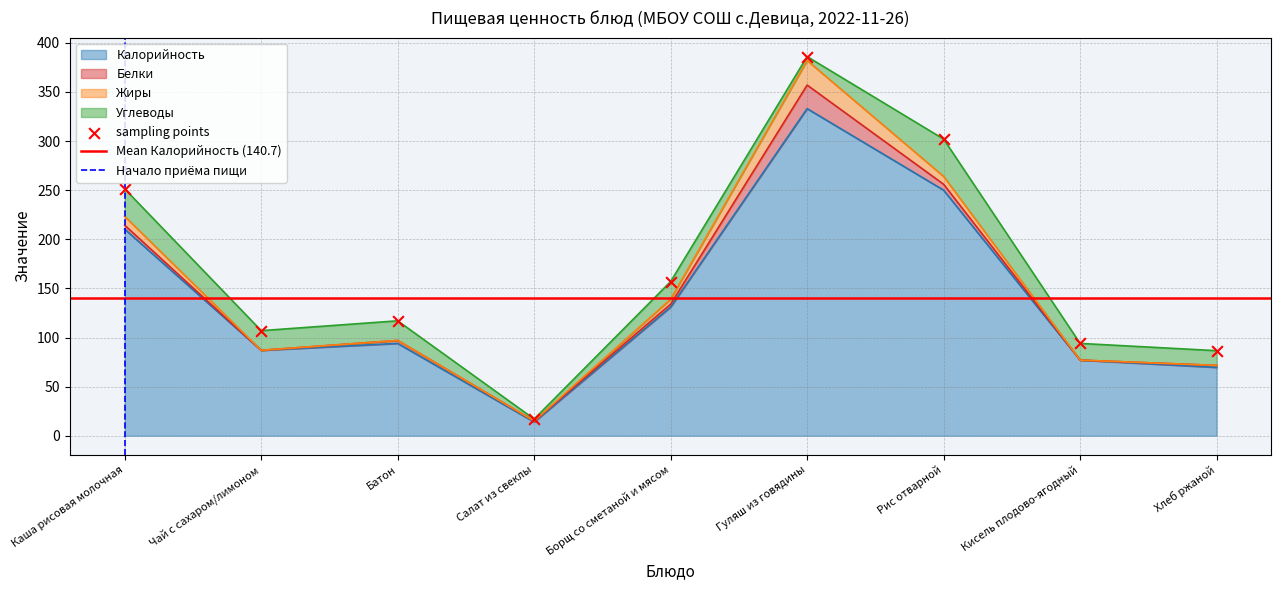

At which category is the sum across all series the highest?

Гуляш из говядины